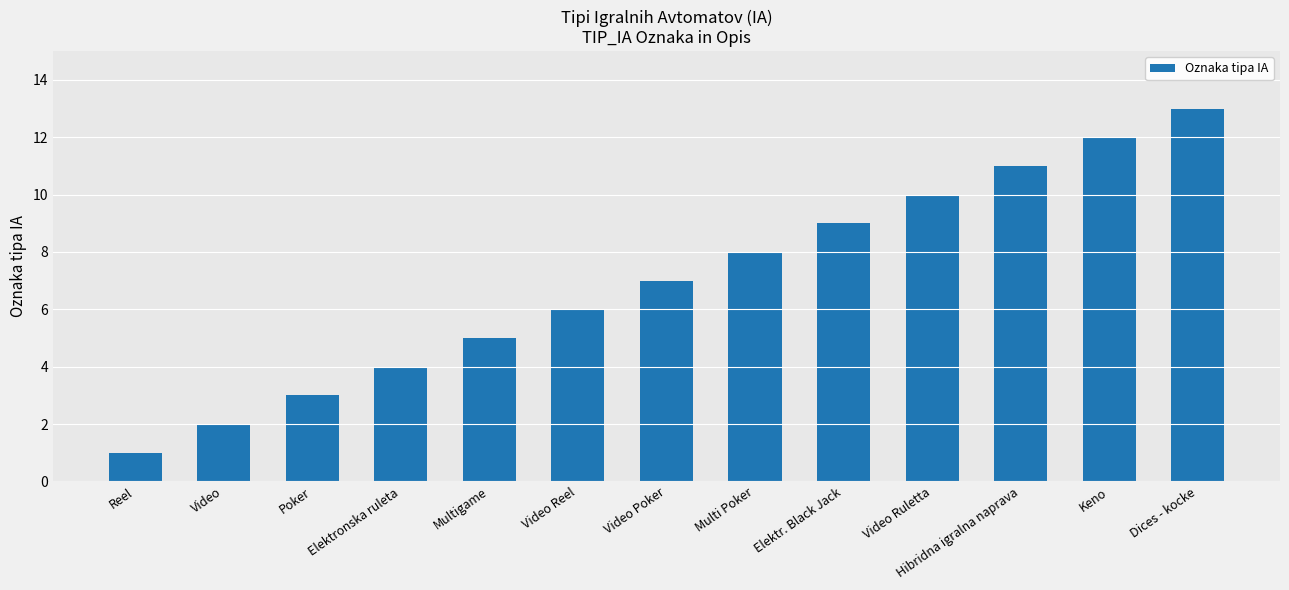

Reading right to left, list all the values displayed in this chart.

Dices - kocke=13	Keno=12	Hibridna igralna naprava=11	Video Ruletta=10	Elektr. Black Jack=9	Multi Poker=8	Video Poker=7	Video Reel=6	Multigame=5	Elektronska ruleta=4	Poker=3	Video=2	Reel=1